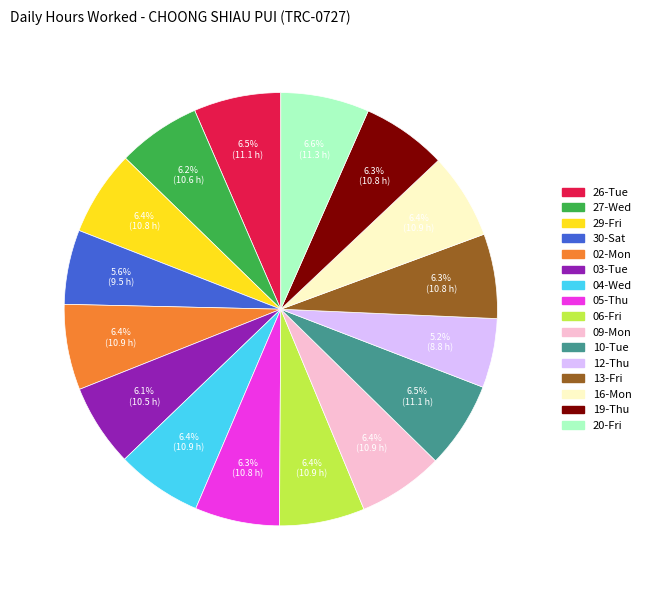

To the nearest percent, what is the difference between the 30-Sat and 02-Mon slice percentages?

1%